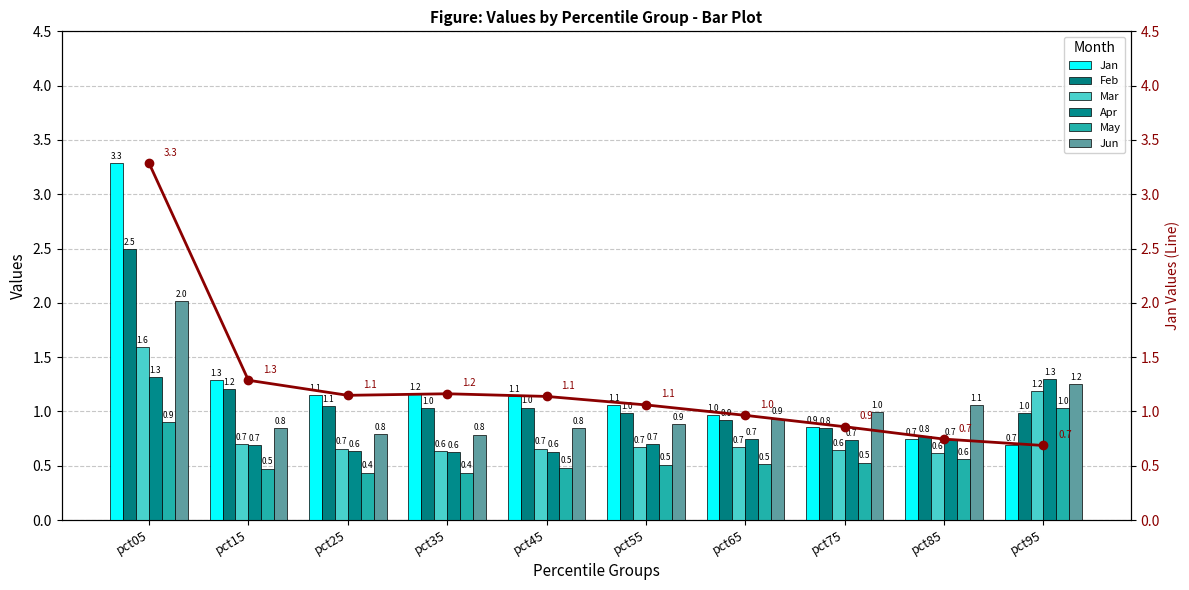

List the labels in order of Mar value, largest first.

pct05, pct95, pct15, pct55, pct65, pct25, pct45, pct75, pct35, pct85